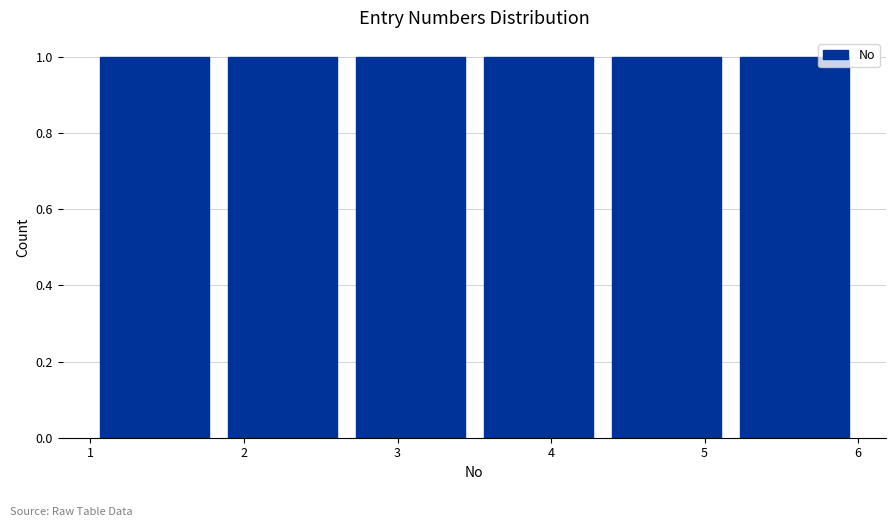

Reading left to right, transcribe this chart: for each bar, give the range it covers on the x-axis and its height. Neither the bar edges nor the heights are printed on the chart, so give them approximately, as read against the axes.

1.0 to 1.8: 1
1.8 to 2.7: 1
2.7 to 3.5: 1
3.5 to 4.3: 1
4.3 to 5.2: 1
5.2 to 6.0: 1